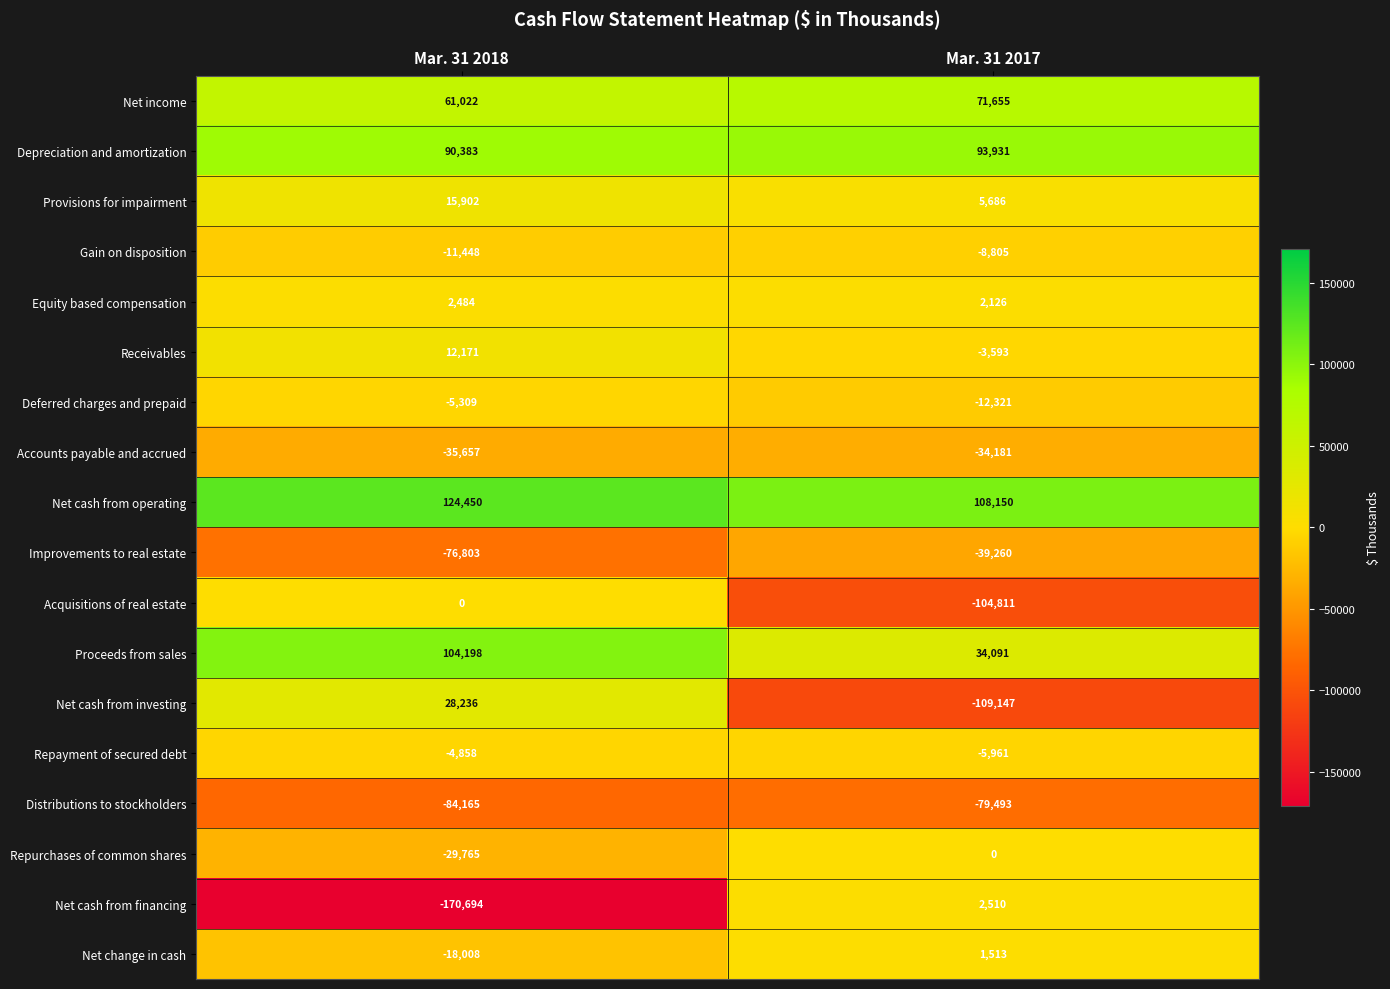

List the labels in order of Net change in cash value, largest first.

Mar. 31 2017, Mar. 31 2018